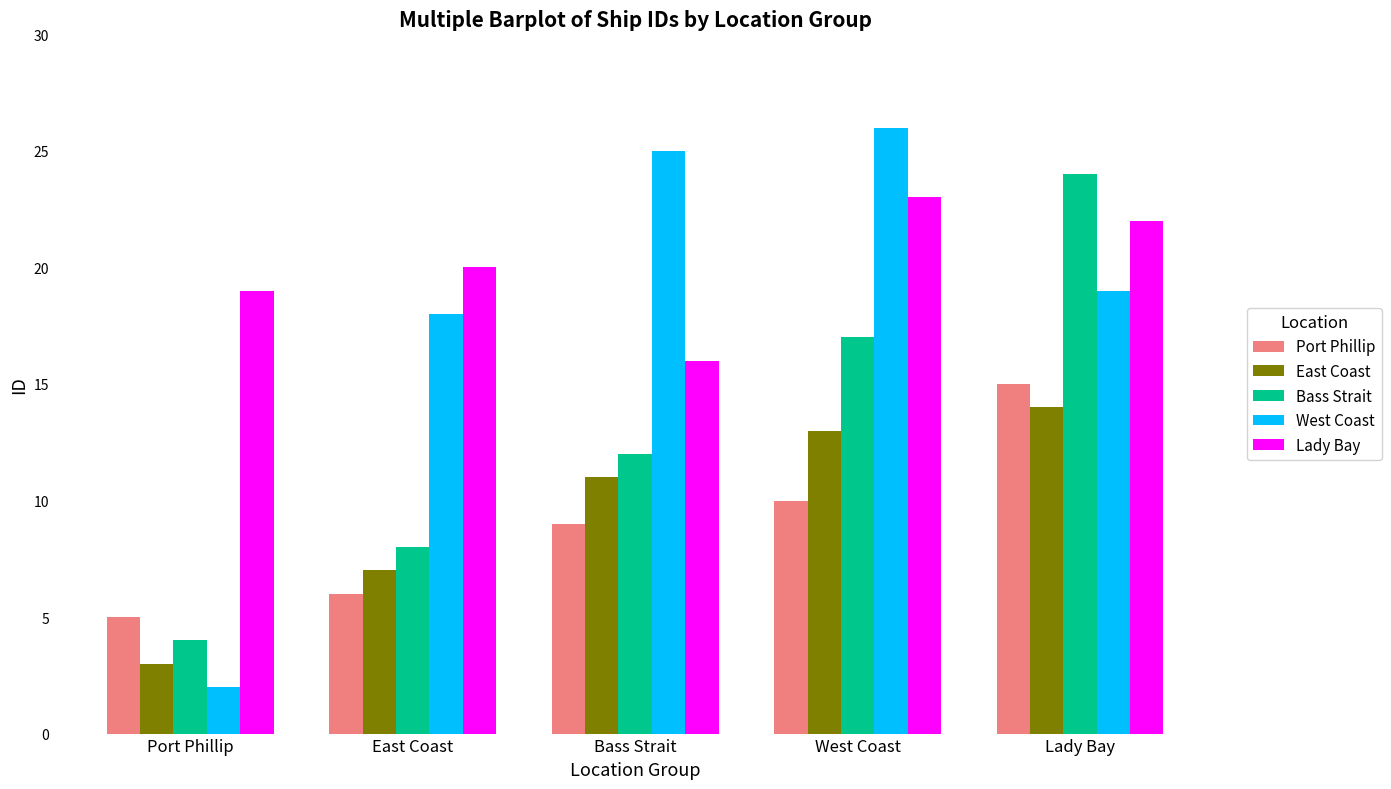

The value of Lady Bay at Port Phillip is 19. True or false?

True